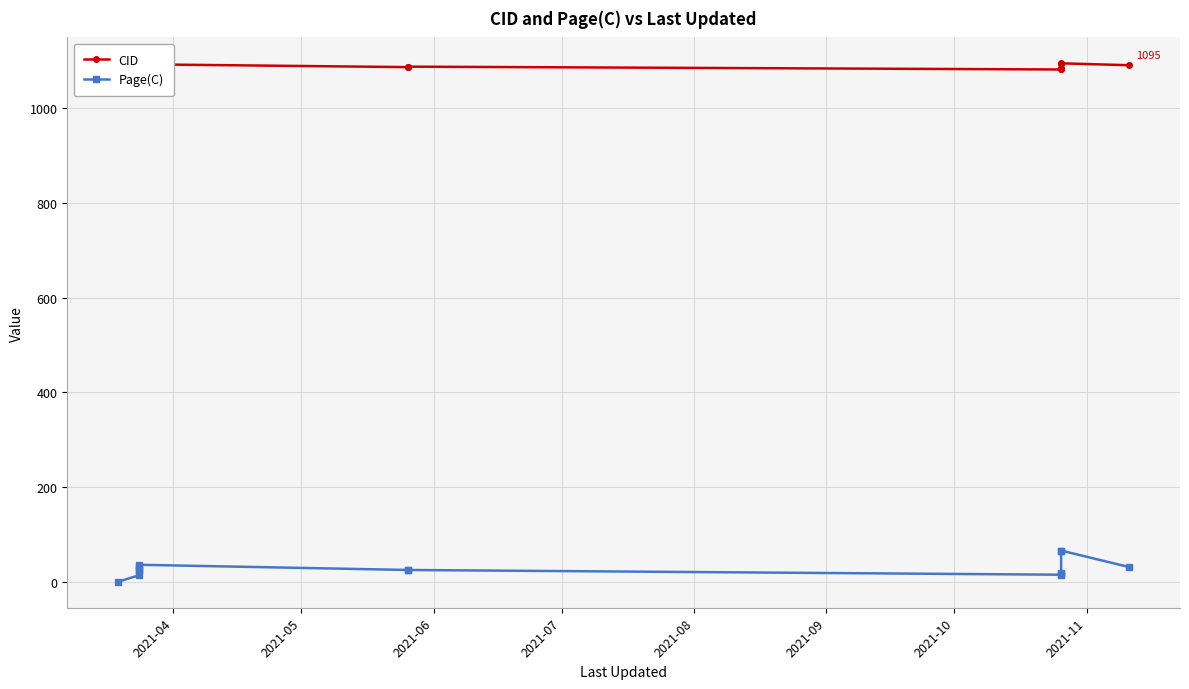

What is the difference between the maximum and second lowest values in the CID series?

12